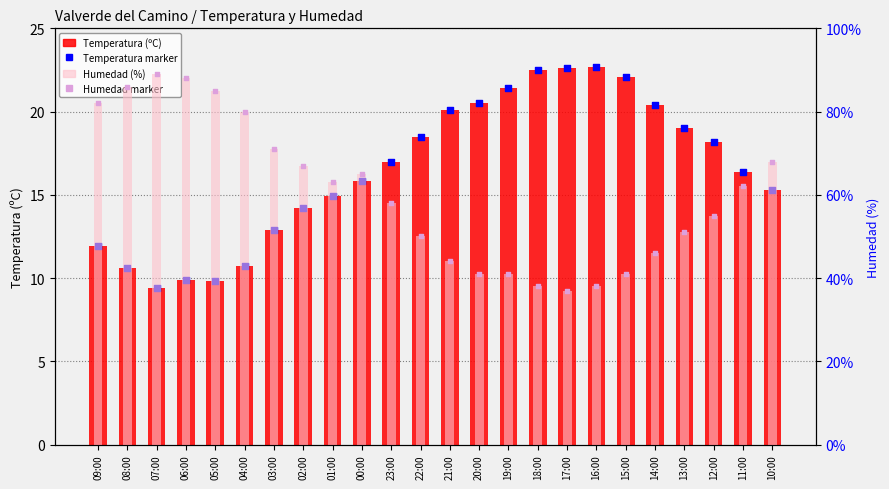

At which category is the sum across all series the highest?

07:00